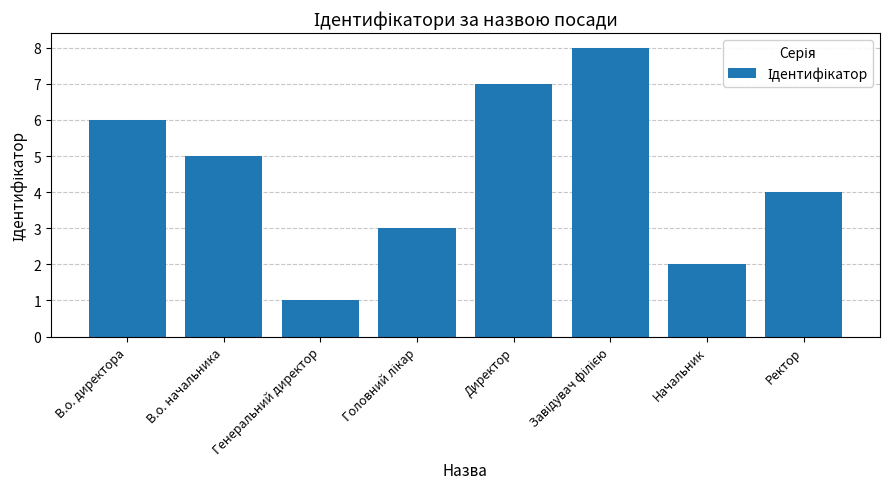

What is the value of the 3rd bar from the left?

1